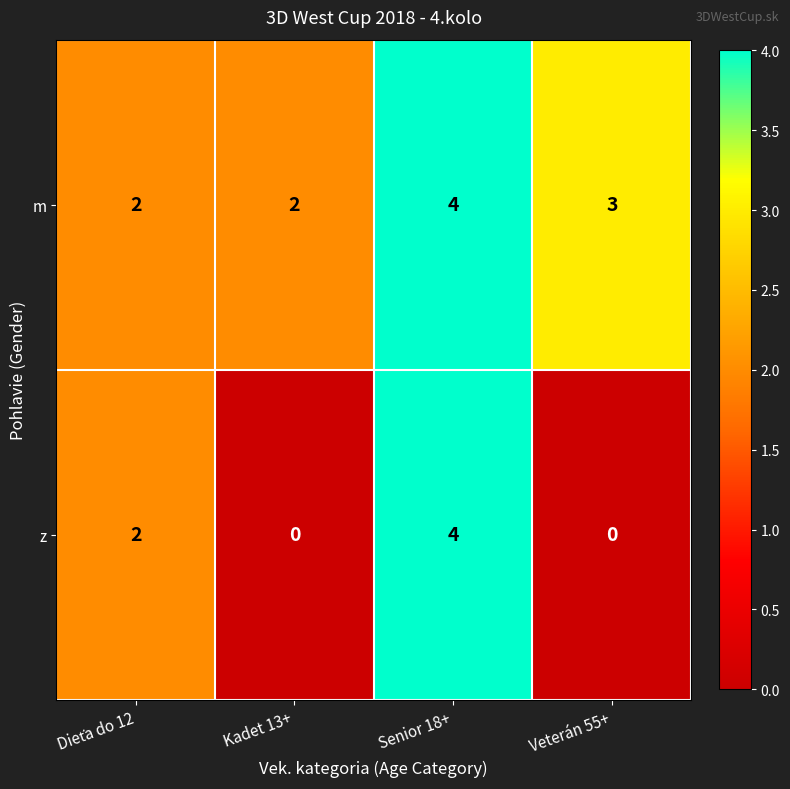

At which category is the sum across all series the highest?

Senior 18+